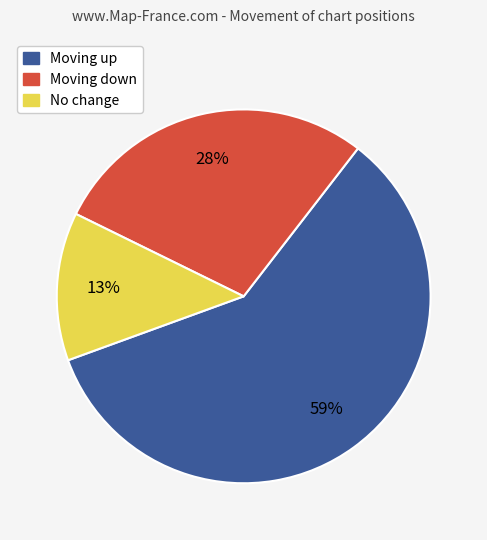

Between Moving down and Moving up, which is larger?

Moving up